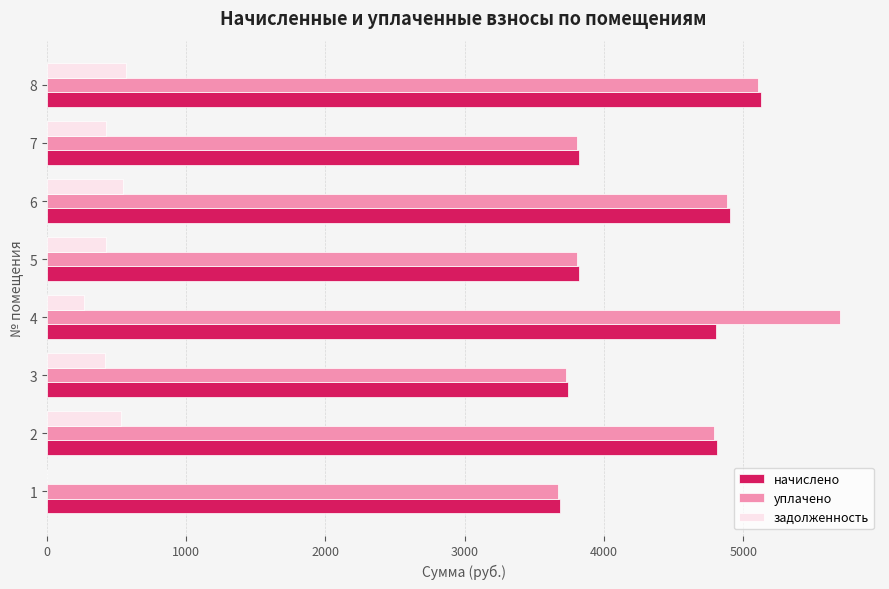

The value of начислено at 4 is 4807.3. True or false?

True